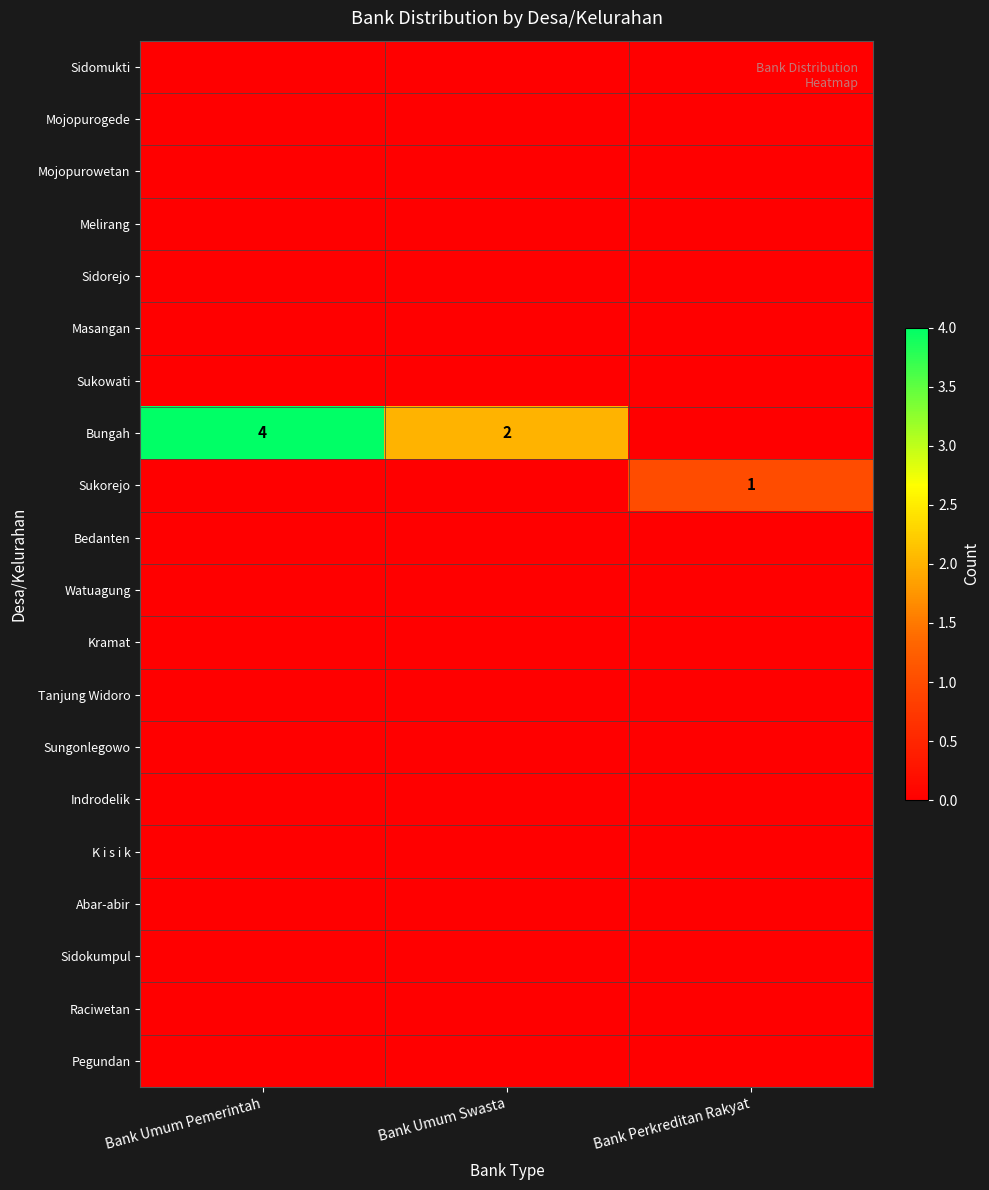

At how many categories does at least one series exceed 1?

2